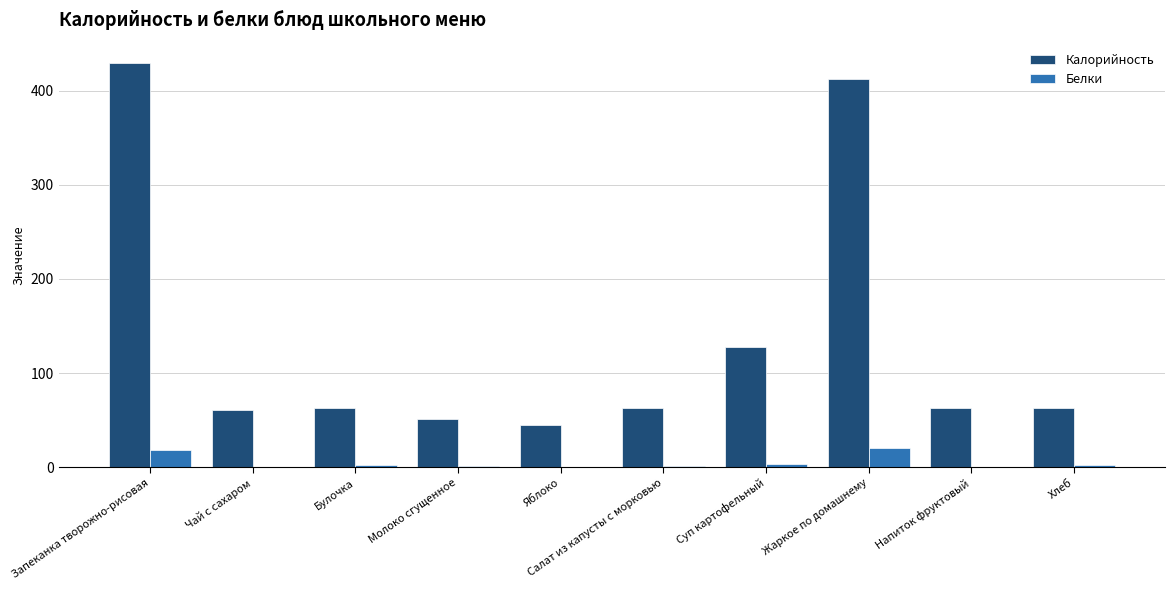

Between Жаркое по домашнему and Хлеб, which series saw the biggest shift?

Калорийность